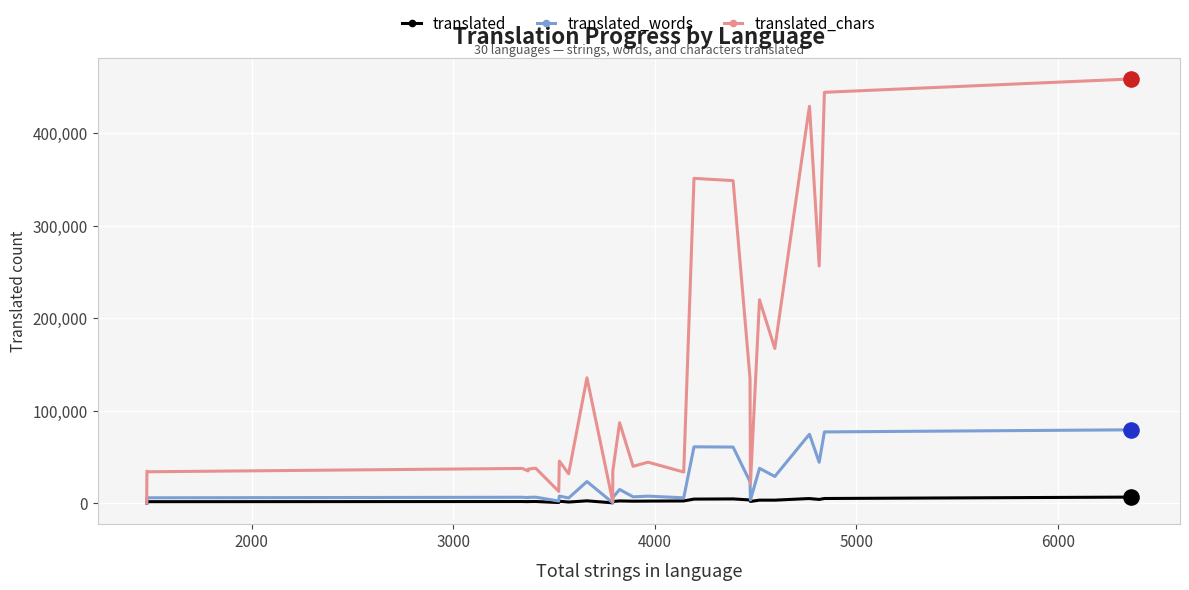

Which series has the largest total across all categories?

translated_chars